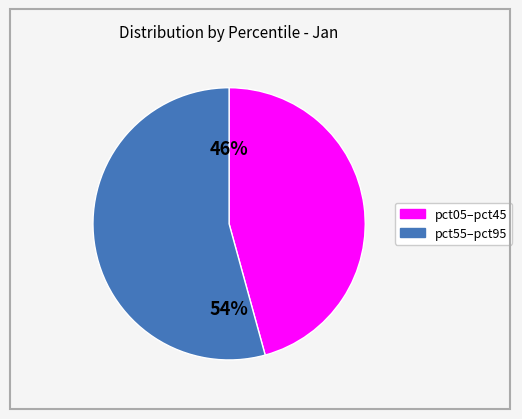

Is there a majority slice in this chart?

Yes